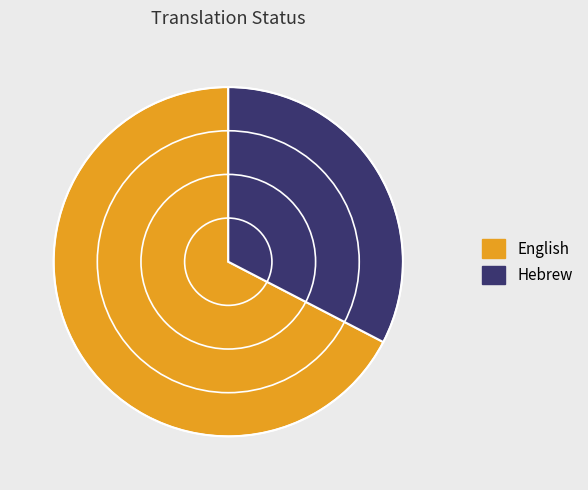

Rank the categories by value from lowest to highest.

Hebrew, English